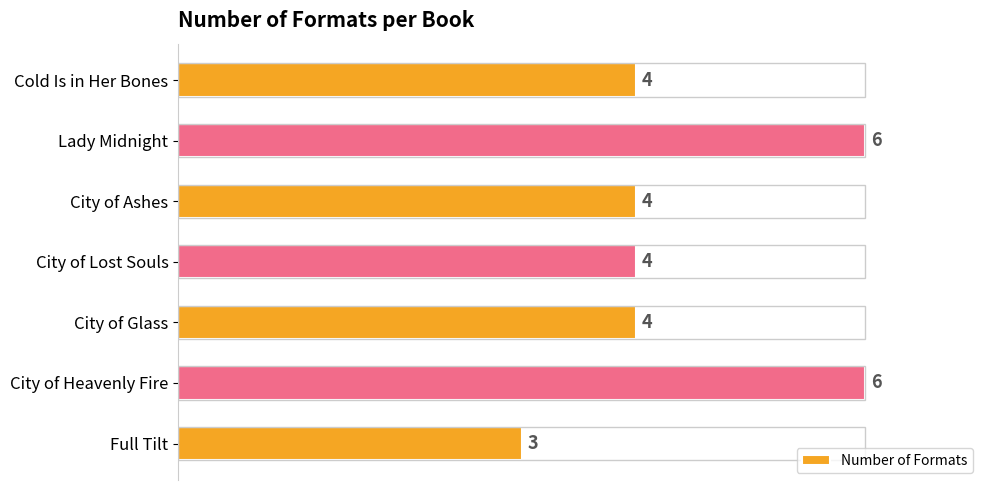

Is it true that the value at Full Tilt is 2?

False